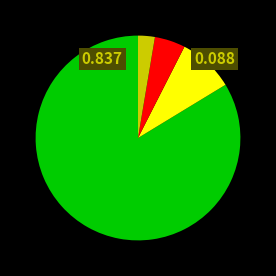

Is there any slice that represents more than half of the pie?

Yes